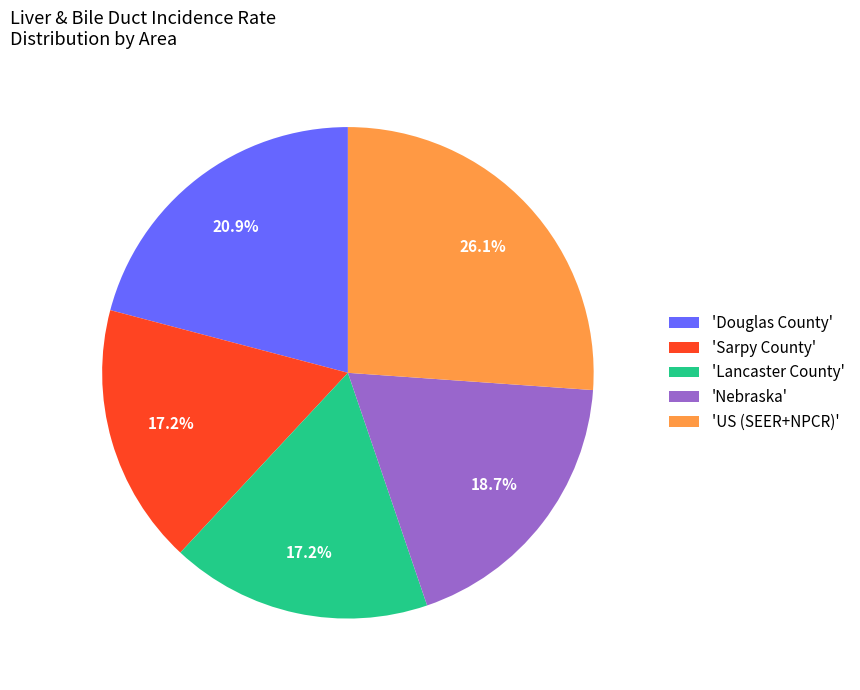

What is the largest slice in the pie chart?

'US (SEER+NPCR)'